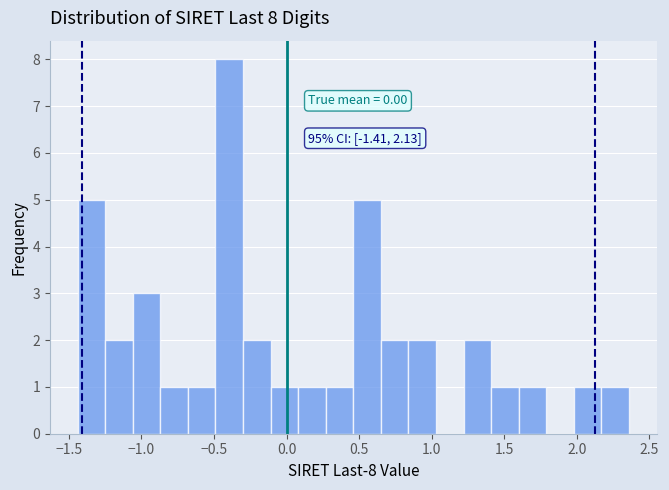

Around what value on the x-axis is the tallest bar? Give the approximate position of its centre, as read against the axis.

-0.40